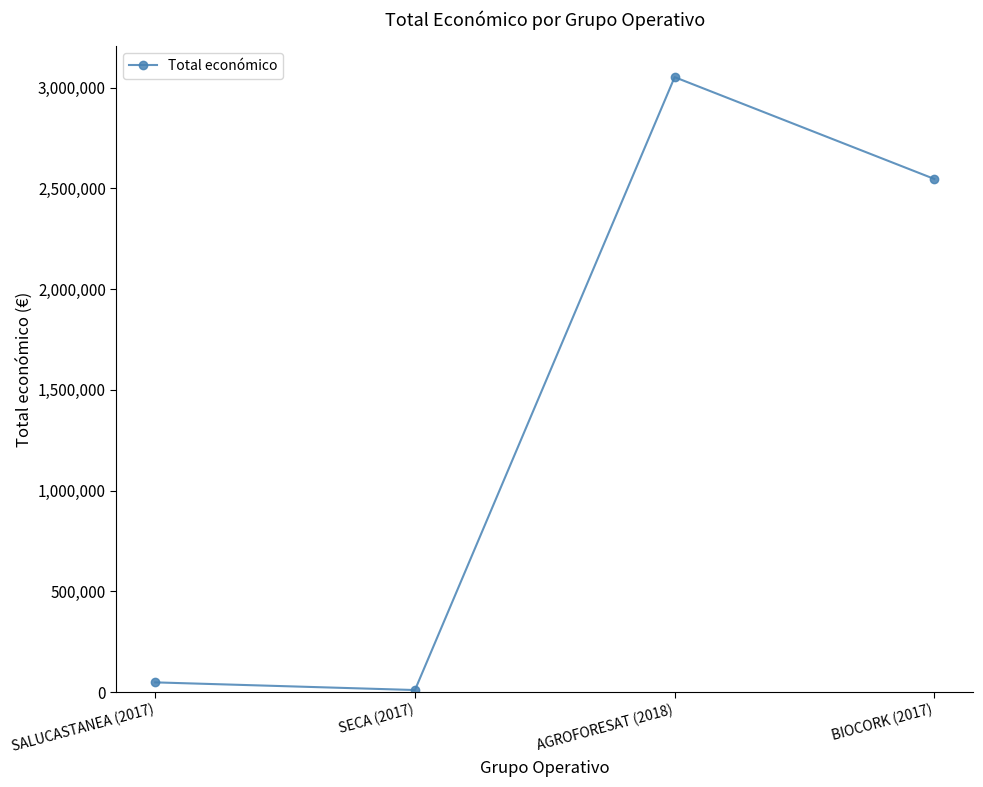

What is the sum of the values at SECA (2017) and BIOCORK (2017)?

2556283